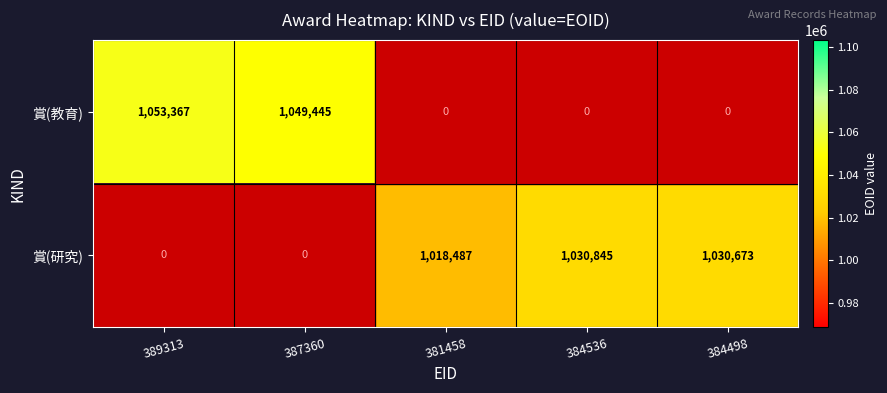

Which series has the widest spread of values?

賞(教育)